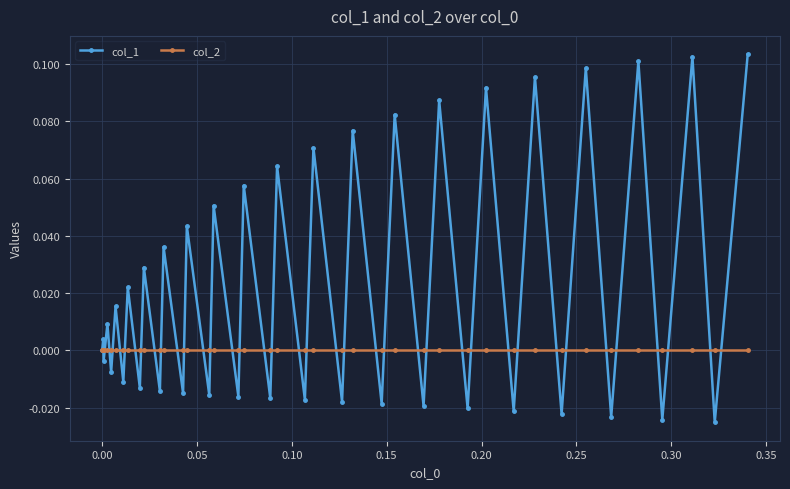

Does the chart have visible grid lines?

Yes